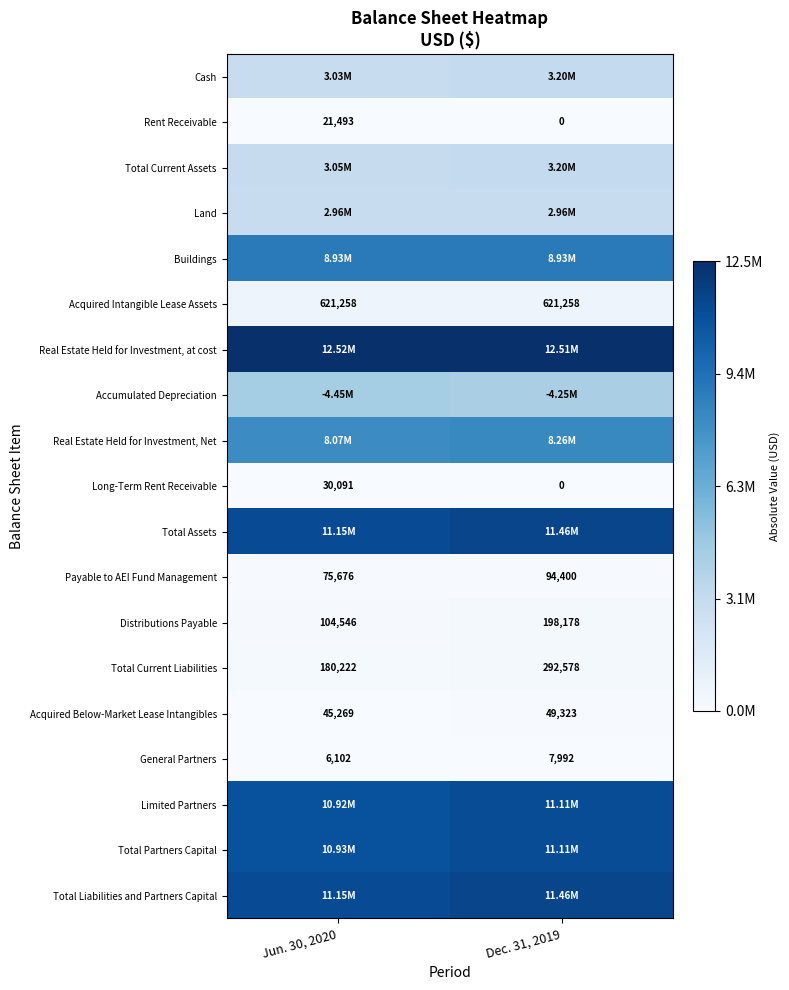

List the labels in order of Rent Receivable value, smallest first.

Dec. 31, 2019, Jun. 30, 2020